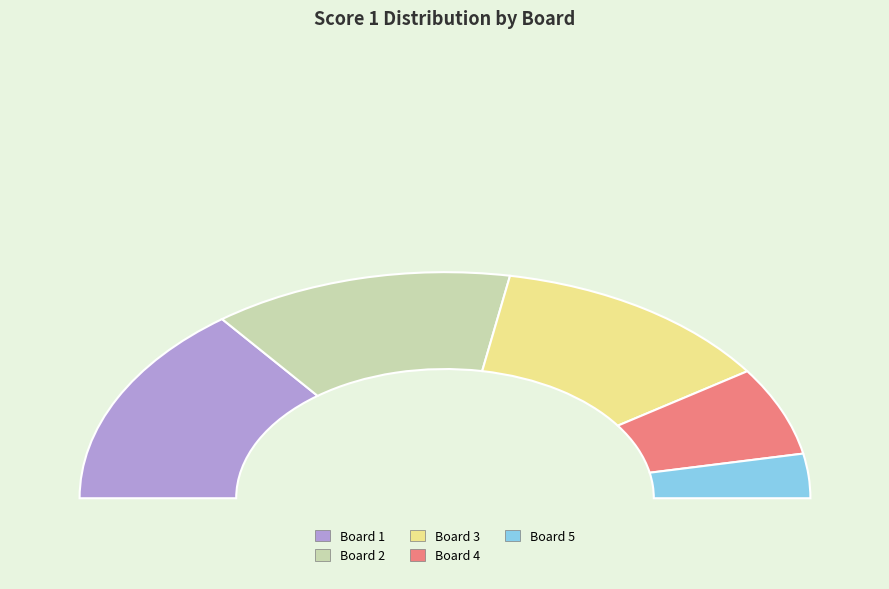

Is it true that Board 1 is 29% of the pie?

True